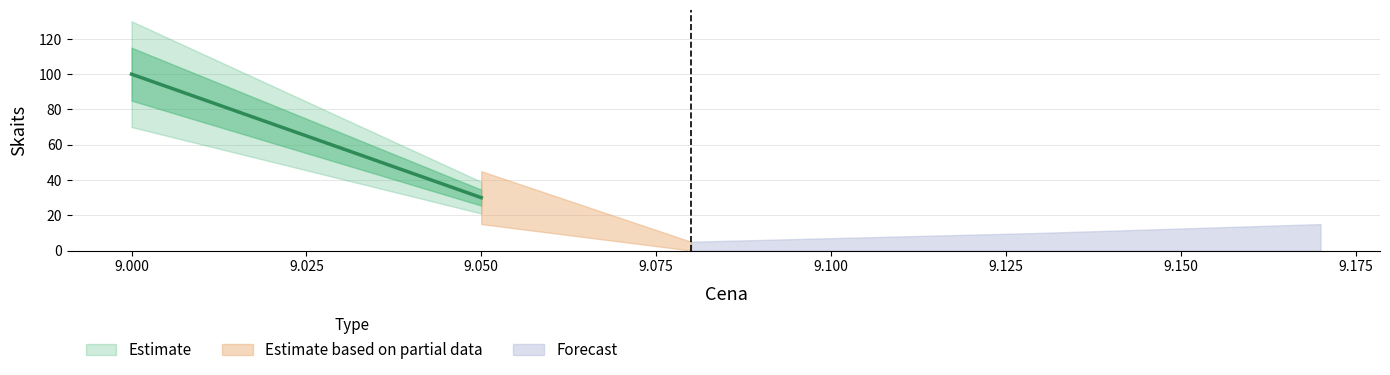

What is the difference between the maximum and minimum values?

99